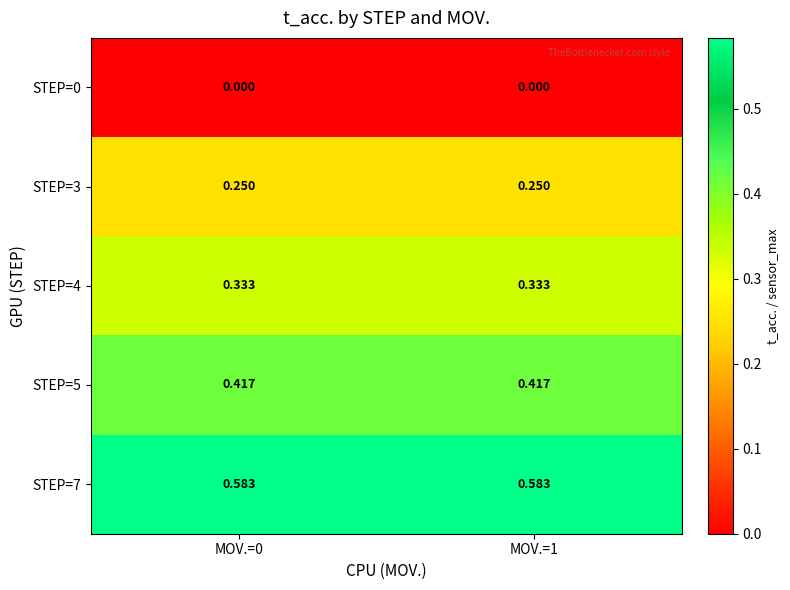

Is the value of STEP=3 at MOV.=0 greater than the value of STEP=7 at MOV.=0?

No